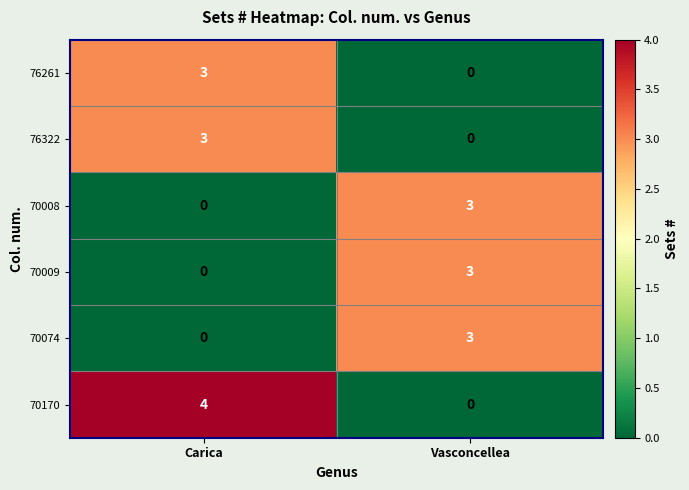

Is it true that 70008 equals 5 at Vasconcellea?

False